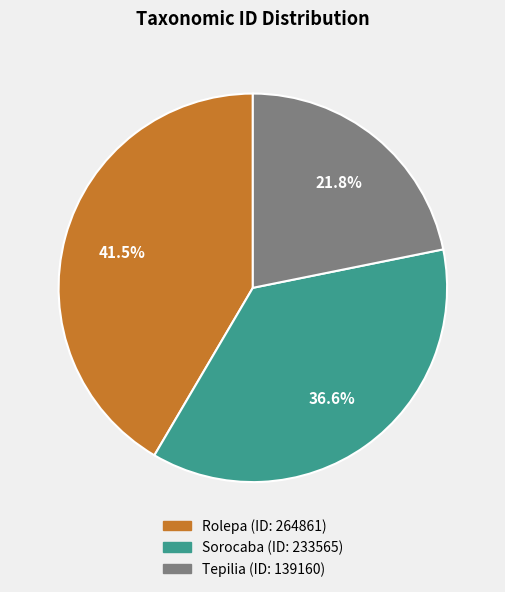

To the nearest percent, what is the difference between the Rolepa and Sorocaba slice percentages?

5%